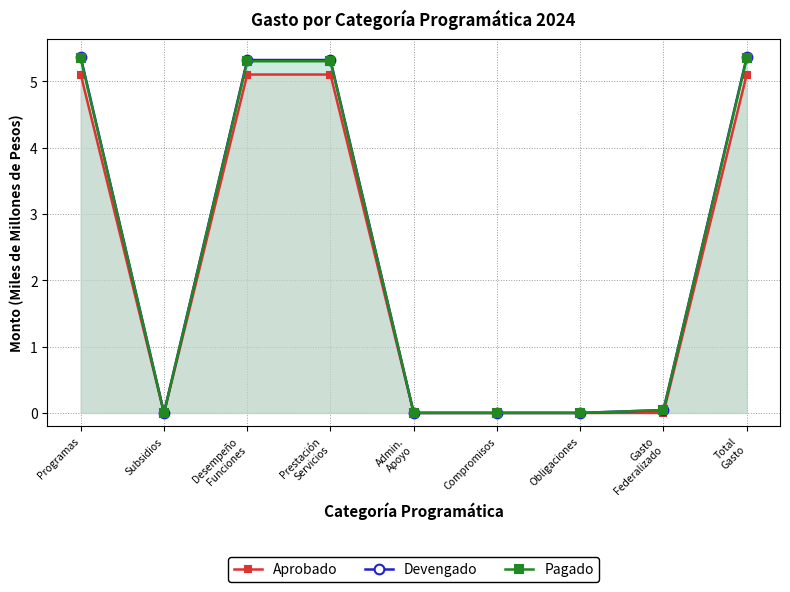

What is the difference between the second highest and second lowest values in the Aprobado series?

5.1